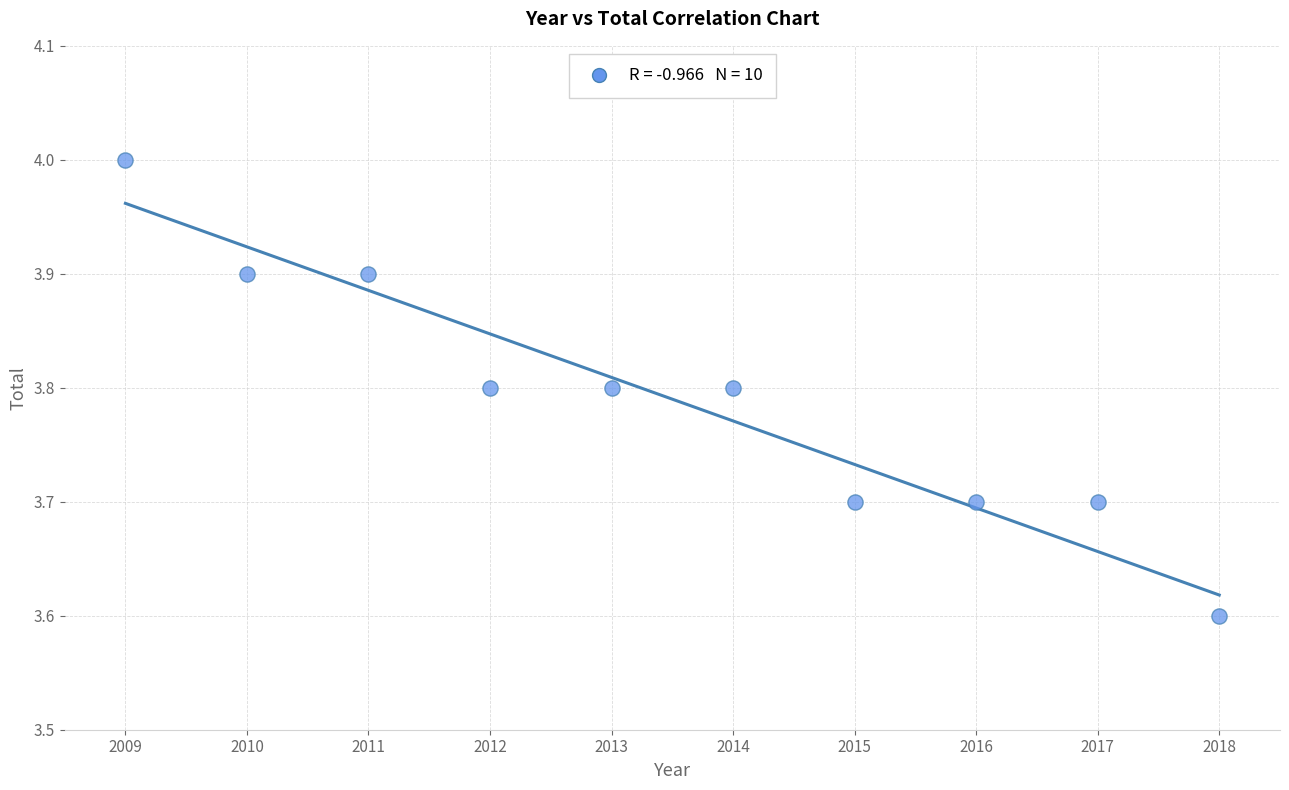

What Y value in the scatter plot is closest to 3?

3.6